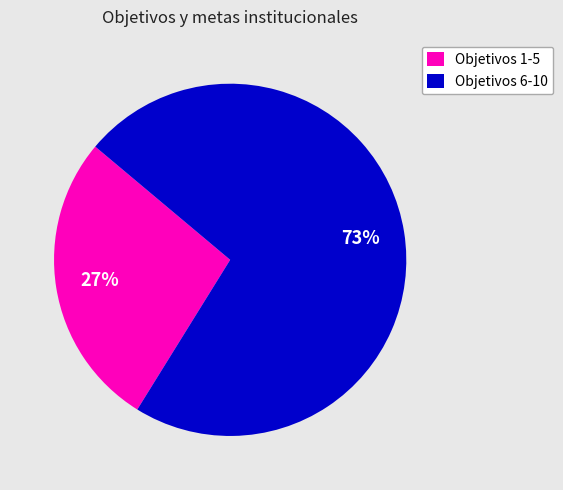

To the nearest percent, what is the average slice percentage?

50%